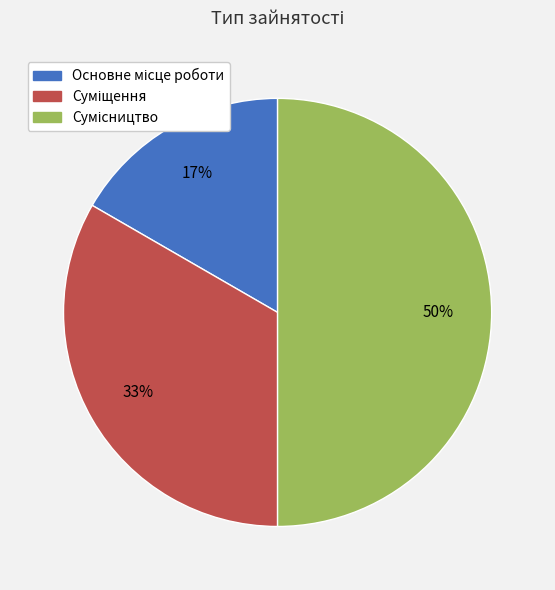

To the nearest percent, what is the average slice percentage?

33%